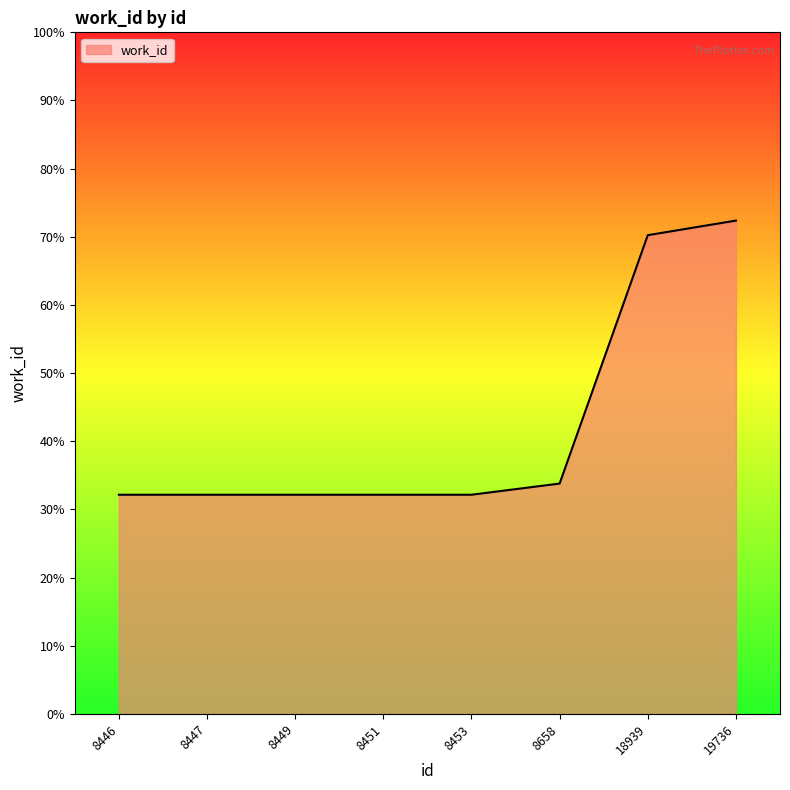

What is the sum of the values at 18939 and 8658?

10404